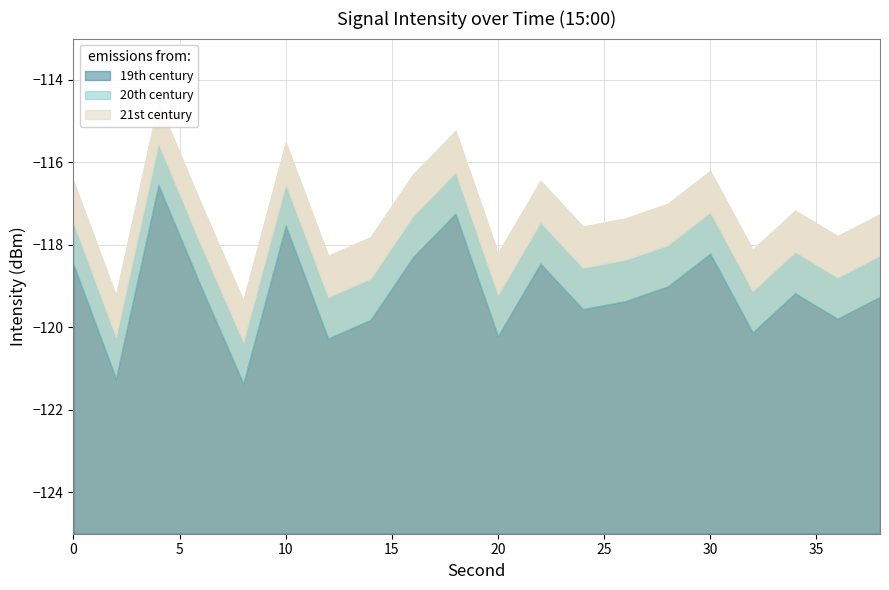

What is the difference between the intensity_mean_per_minute values at 28 and 32?

1.1